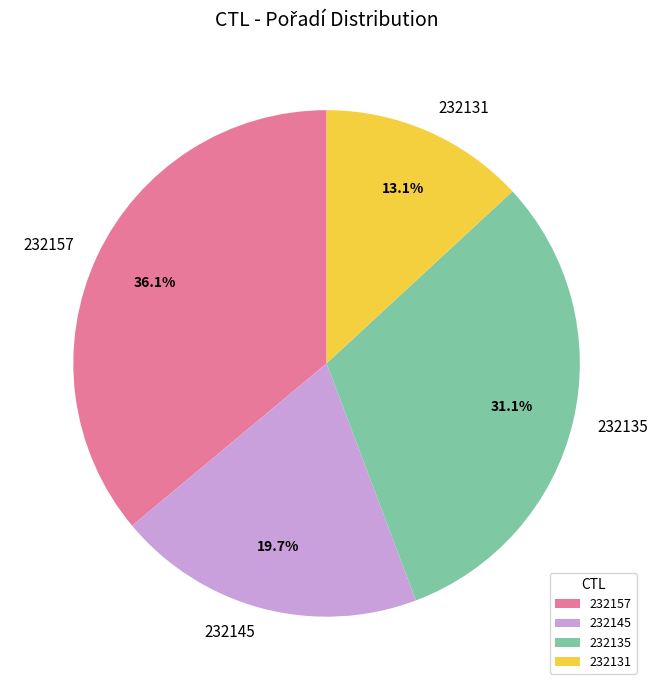

Which category has the biggest portion of the pie?

232157